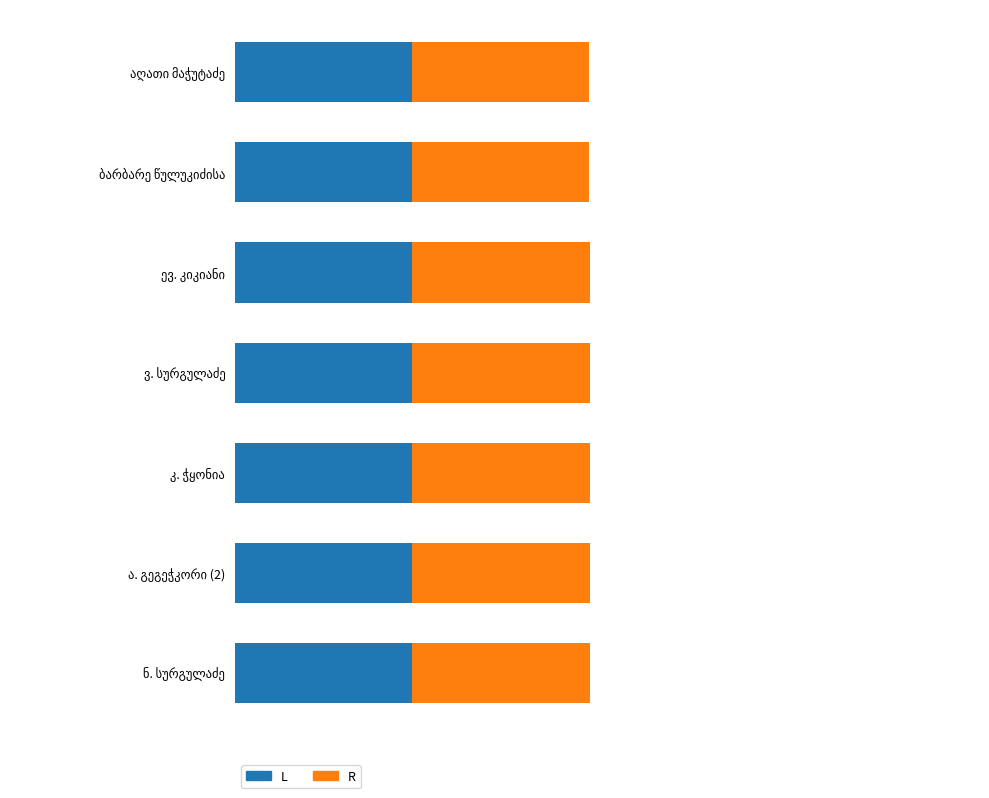

What are all the series names shown in the legend?

L, R